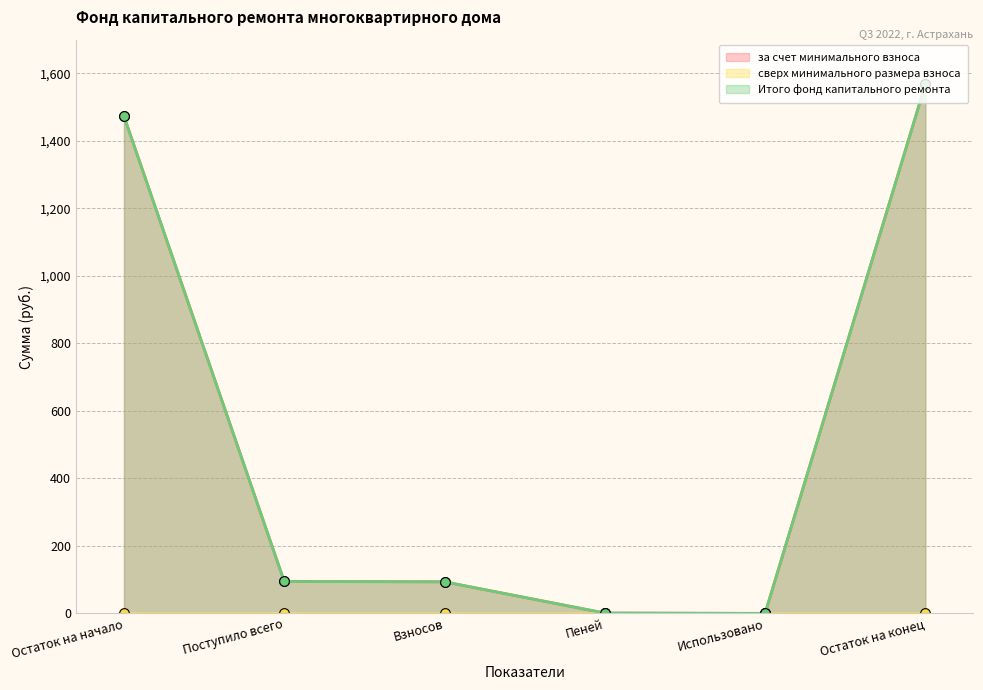

The value of за счет минимального взноса at Использовано is 0.0. True or false?

True